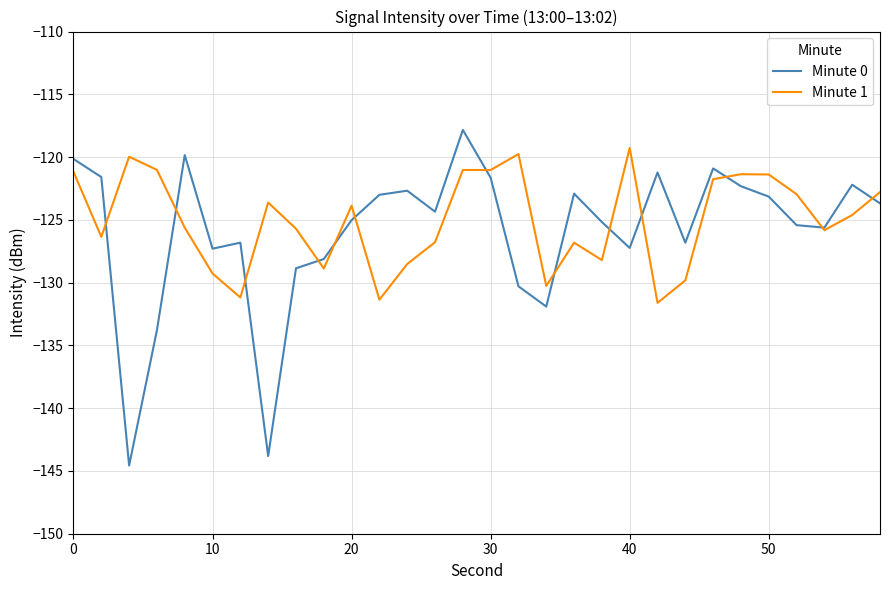

What is the maximum value for Minute 0?

-117.8